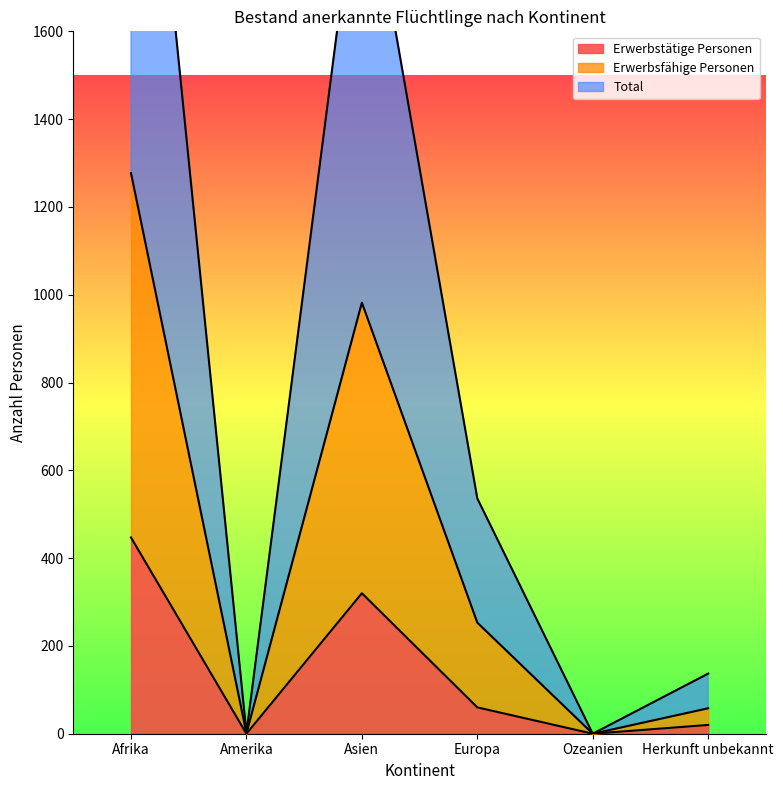

Does the chart display data point markers on the line(s)?

No